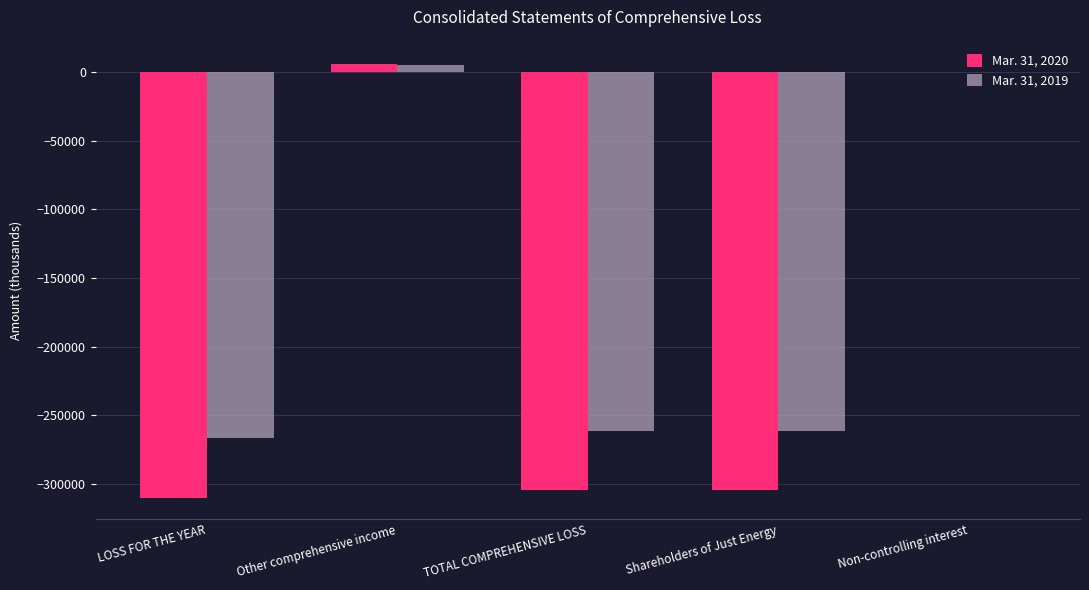

How many groups of bars are there?

5